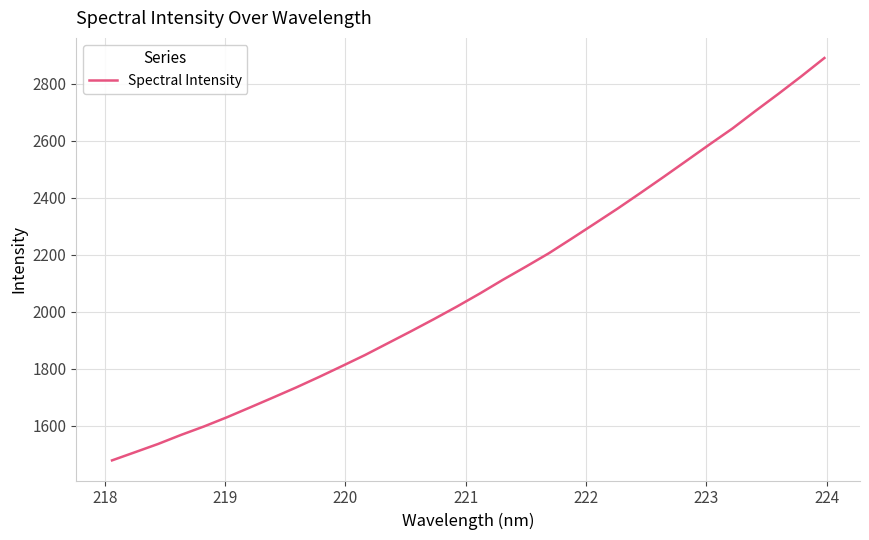

What is the sum of all values?

66969.7